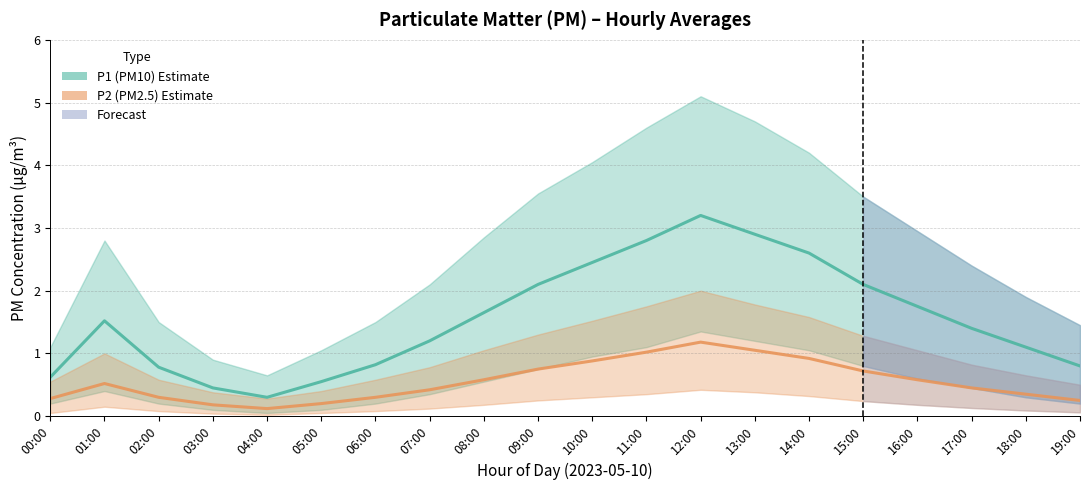

What is the value of the P2 (PM2.5 estimate) point at the 19th from the left?

0.3